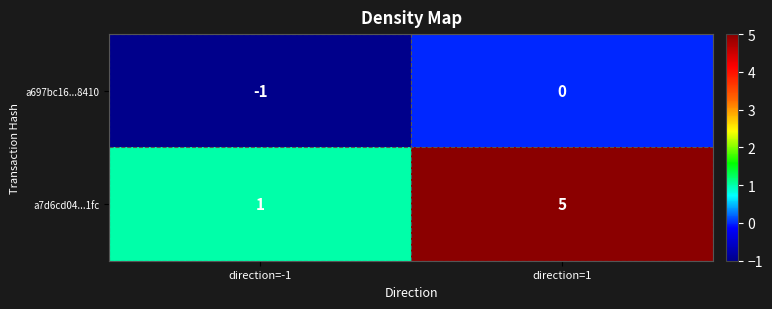

Which series changed the most between direction=-1 and direction=1?

a7d6cd04...1fc